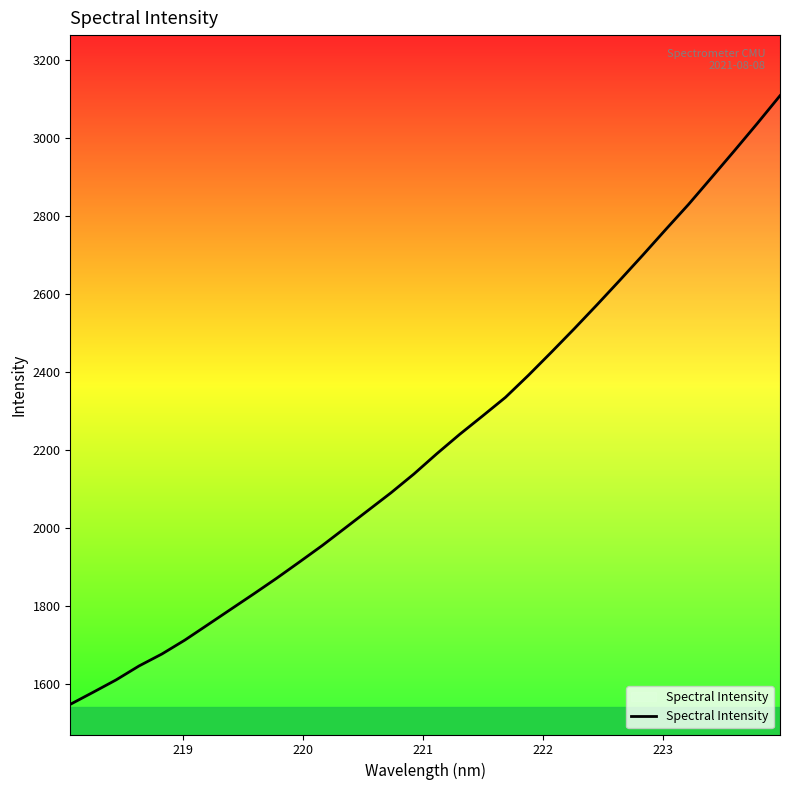

What is the smallest value displayed?

1547.4